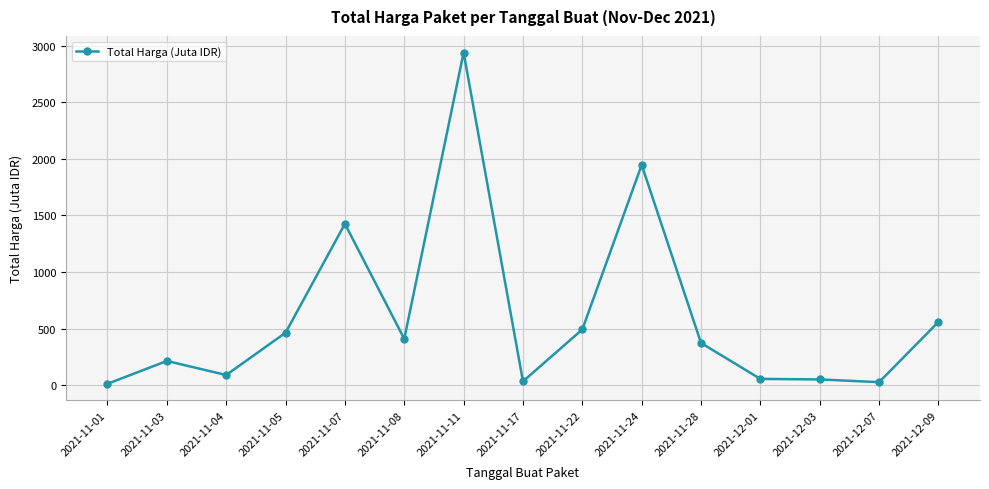

How many distinct data groups are displayed?

1